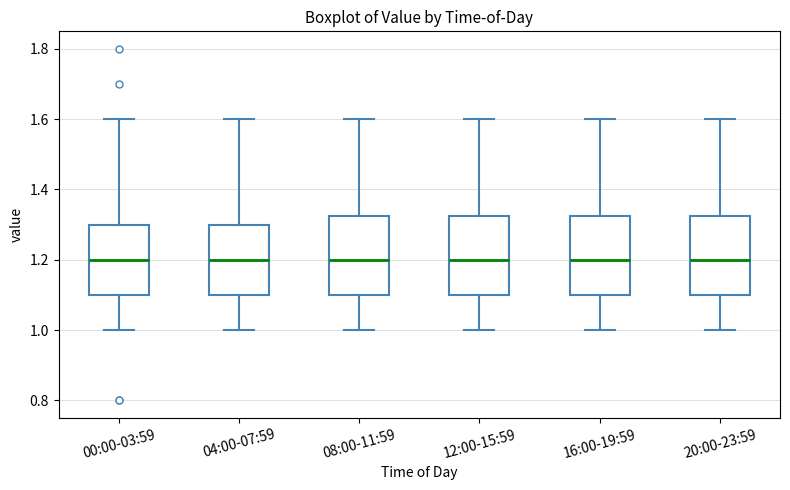

Reading left to right, read every box against the y-axis: the position of its median line, the range the box covers, and the ends of its whiskers. The values are not printed on the chart, so give them approximately, as read against the axis.

00:00-03:59: median 1.20, box 1.10 to 1.30, whiskers 1.00 to 1.60
04:00-07:59: median 1.20, box 1.10 to 1.30, whiskers 1.00 to 1.60
08:00-11:59: median 1.20, box 1.10 to 1.32, whiskers 1.00 to 1.60
12:00-15:59: median 1.20, box 1.10 to 1.32, whiskers 1.00 to 1.60
16:00-19:59: median 1.20, box 1.10 to 1.32, whiskers 1.00 to 1.60
20:00-23:59: median 1.20, box 1.10 to 1.32, whiskers 1.00 to 1.60